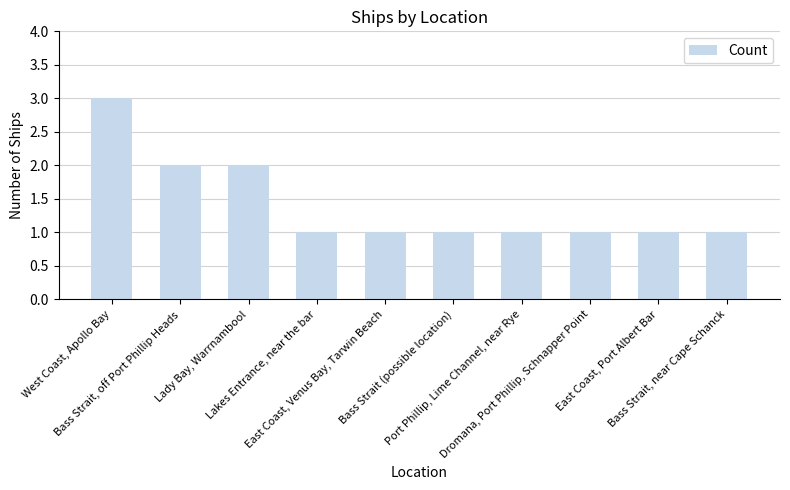

Is it true that the value at Port Phillip, Lime Channel, near Rye is 1?

True